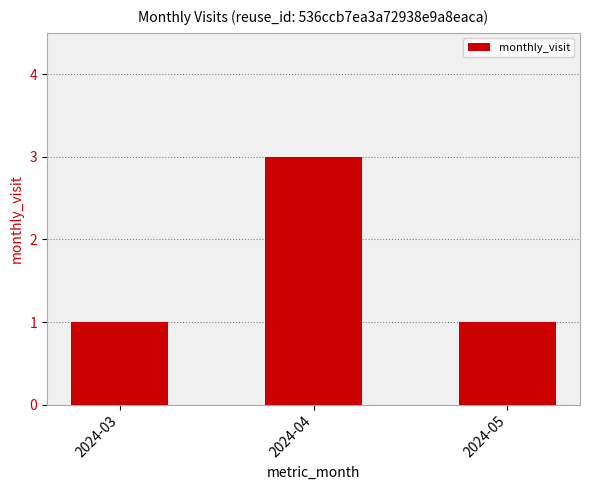

What is the minimum value shown in the chart?

1